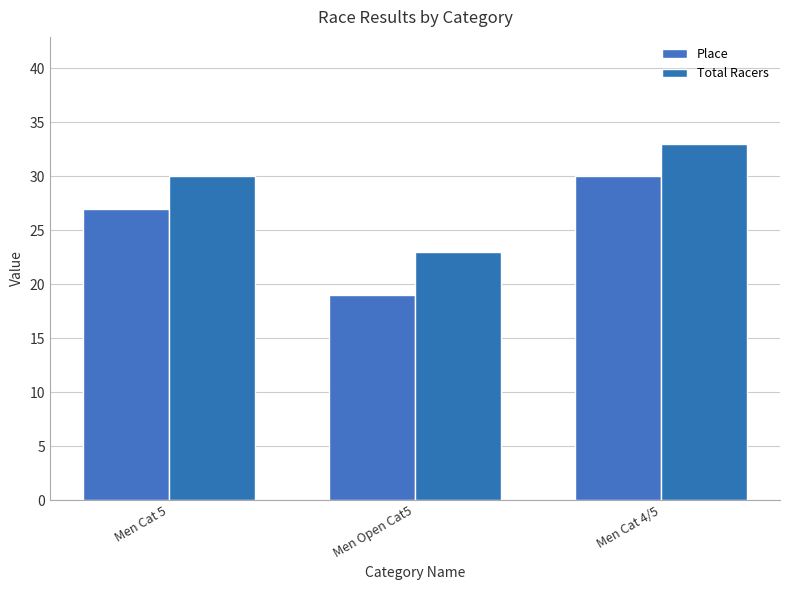

What position from the left is Men Cat 5?

1